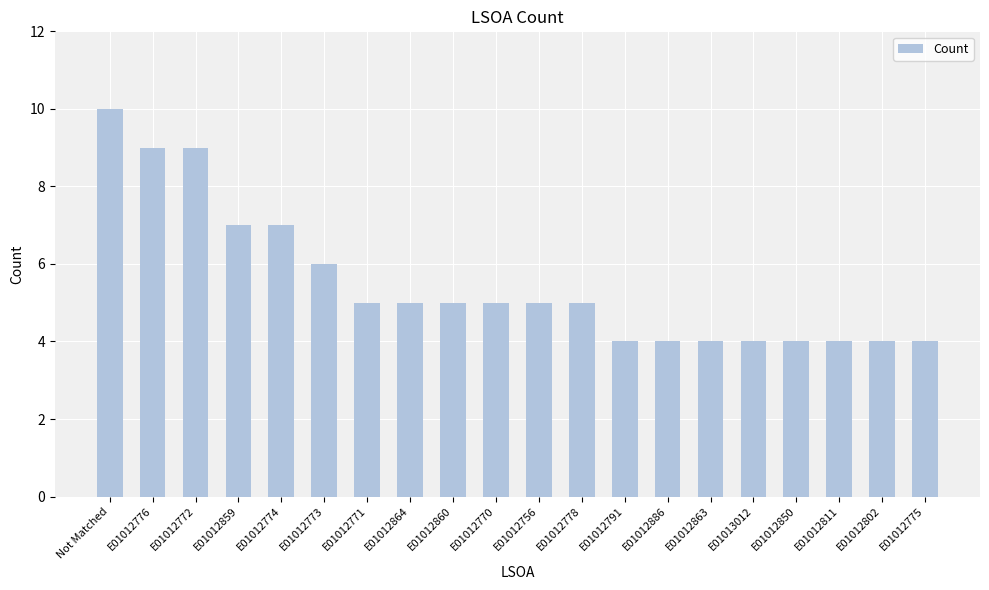

What is the minimum value shown in the chart?

4